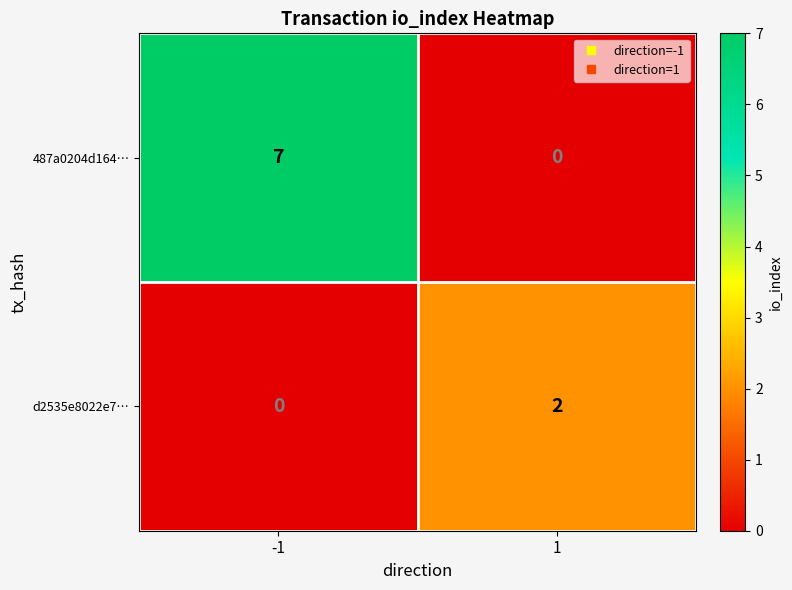

Rank the series at -1 from highest to lowest value.

487a0204d164…, d2535e8022e7…